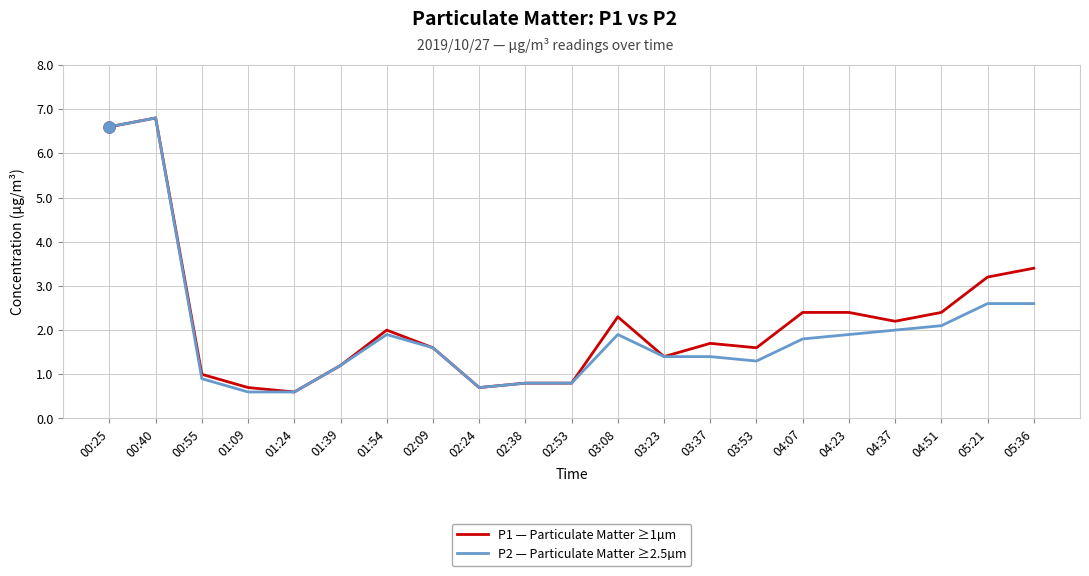

Between 02:38 and 05:21, which series saw the biggest shift?

P1 — Particulate Matter ≥1µm